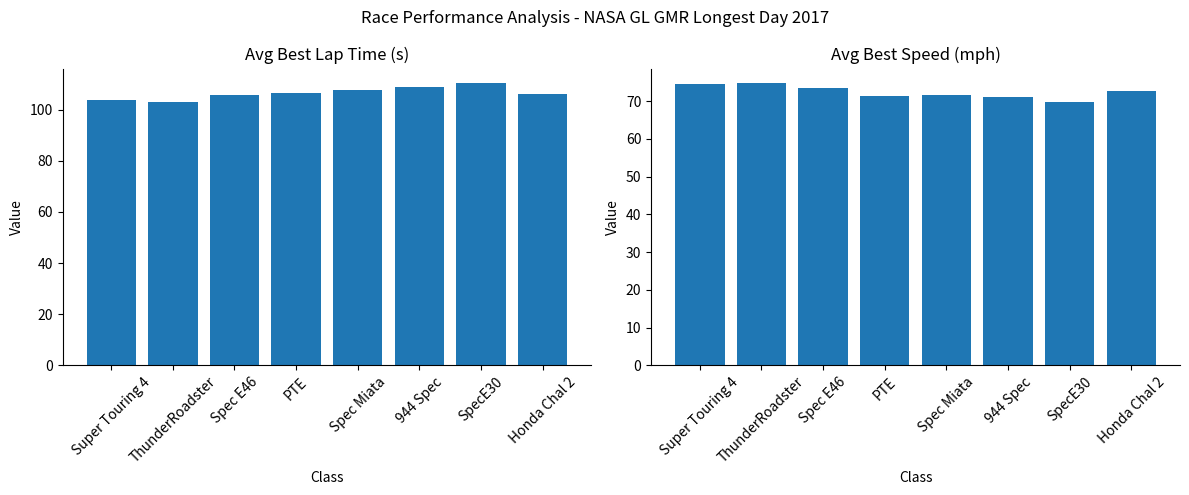

List the series in order of their peak value, highest first.

Avg Best Lap time, Avg Best Speed